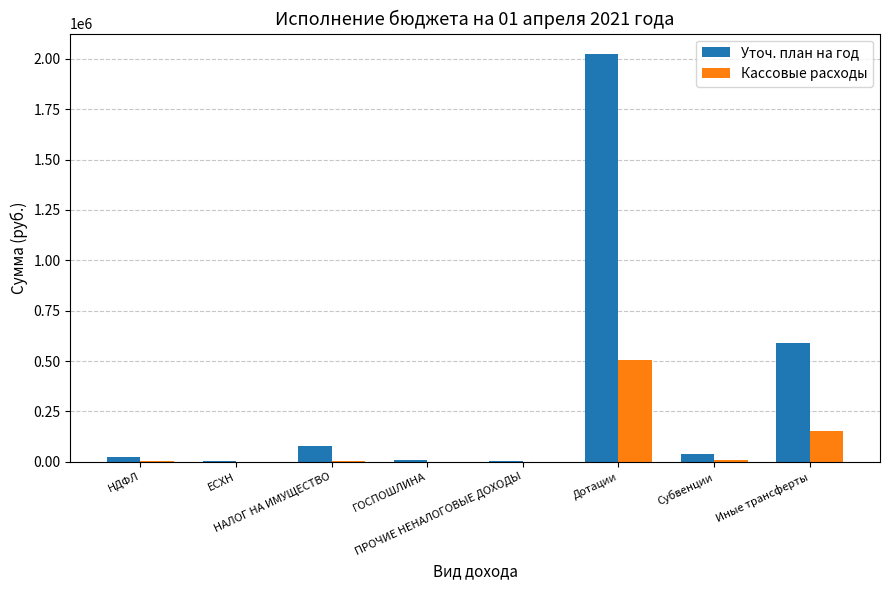

What is the highest value of the Кассовые расходы series?

506000.0